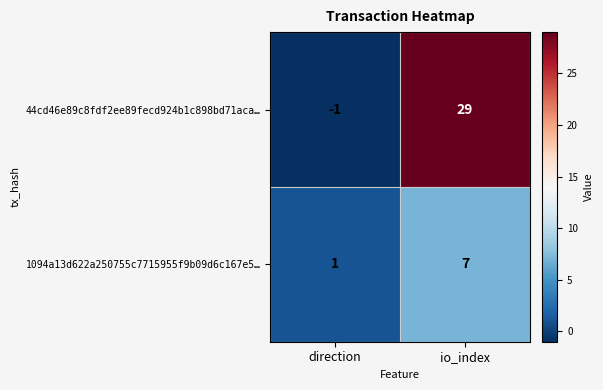

How many values in 44cd46e89c8fdf2ee89fecd924b1c898bd71aca… are below zero?

1